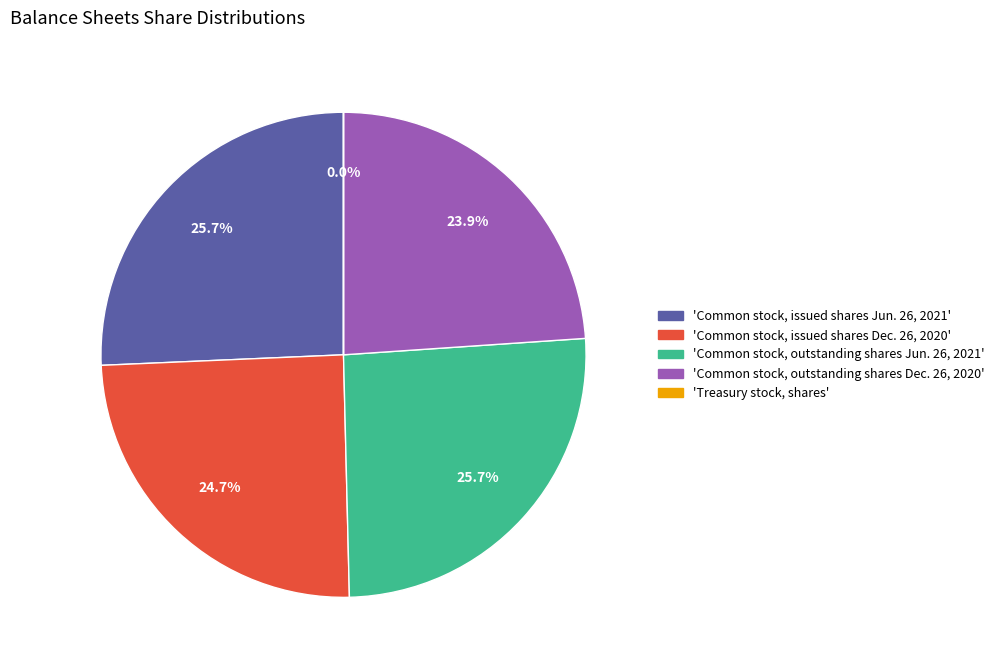

What percentage do 'Common stock, outstanding shares Dec. 26, 2020' and 'Common stock, outstanding shares Jun. 26, 2021' together represent?

49.6%